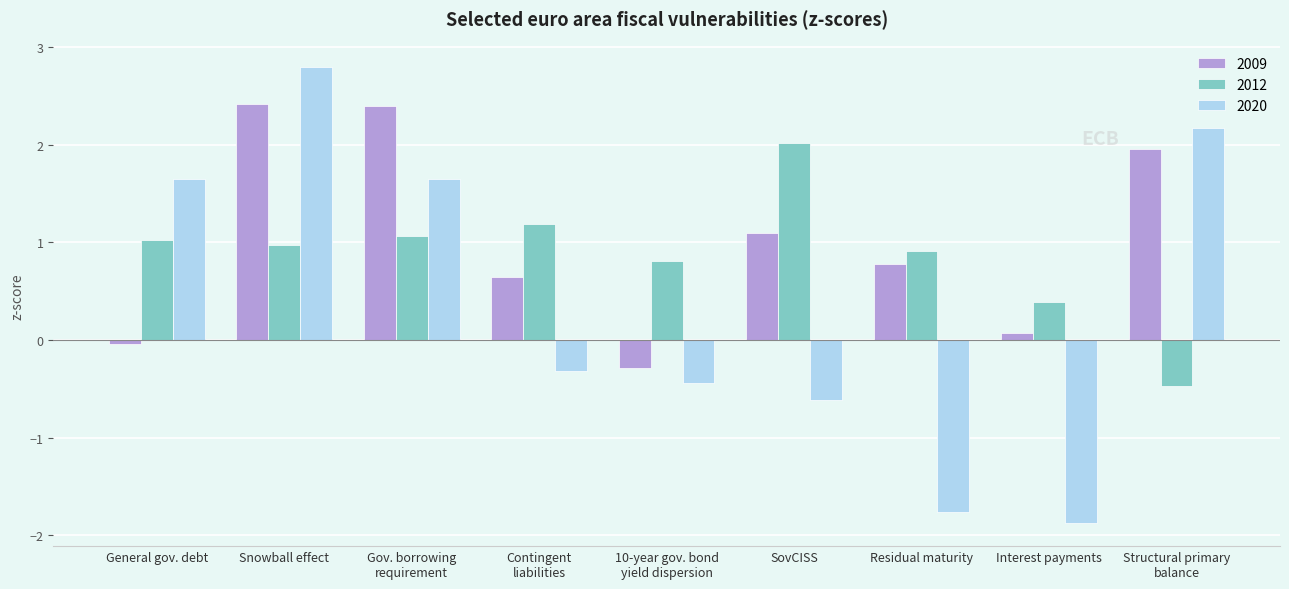

How many values in 2009 are above zero?

7